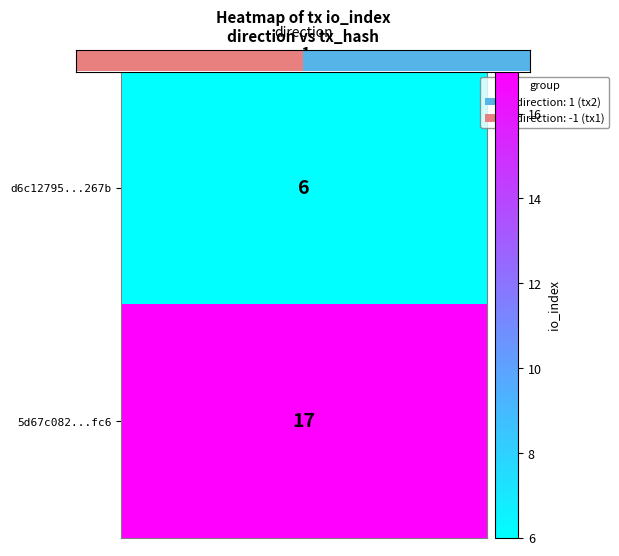

Which category has the lowest value across all series?

-1